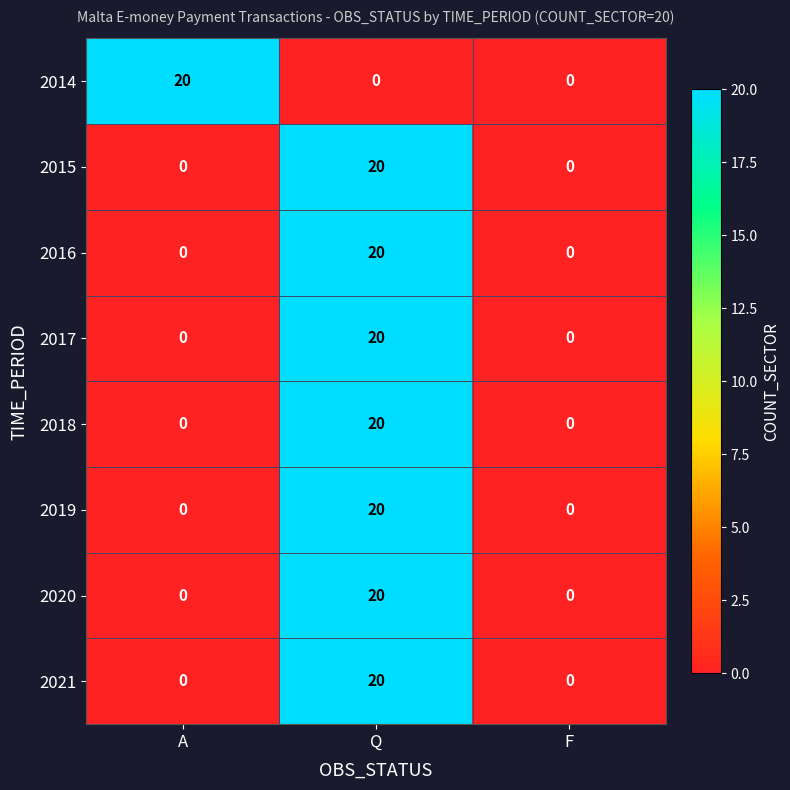

The value of 2019 at F is 0. True or false?

True